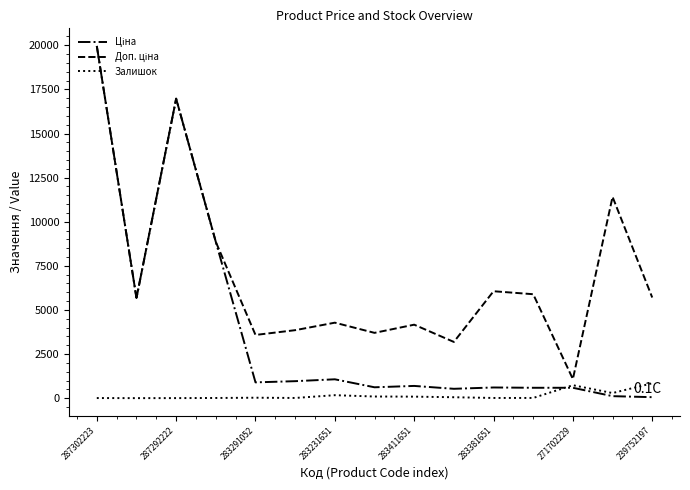

What is the maximum value shown in the chart?

19964.2